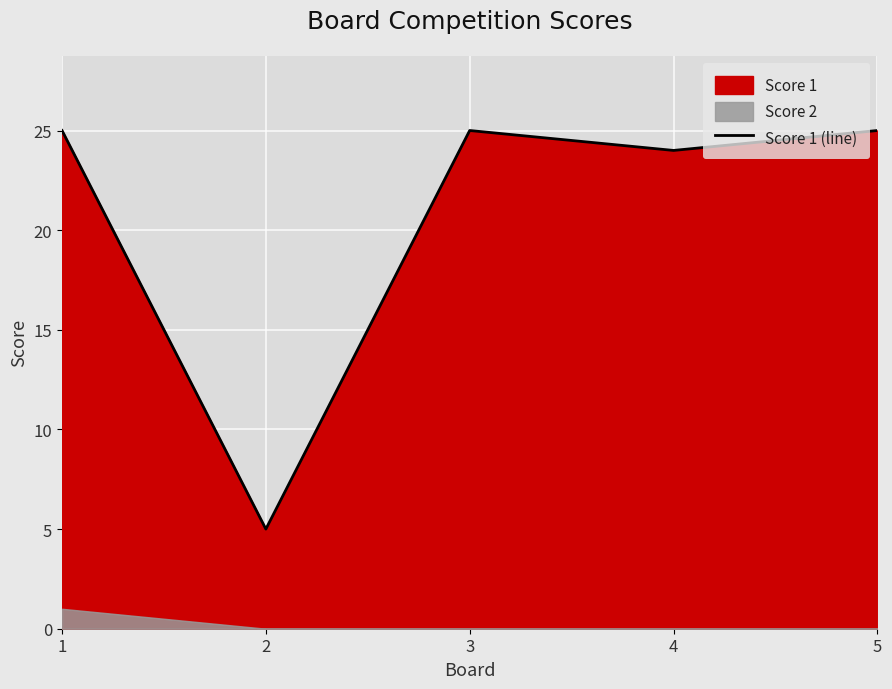

What is the difference between the maximum and minimum values?

20